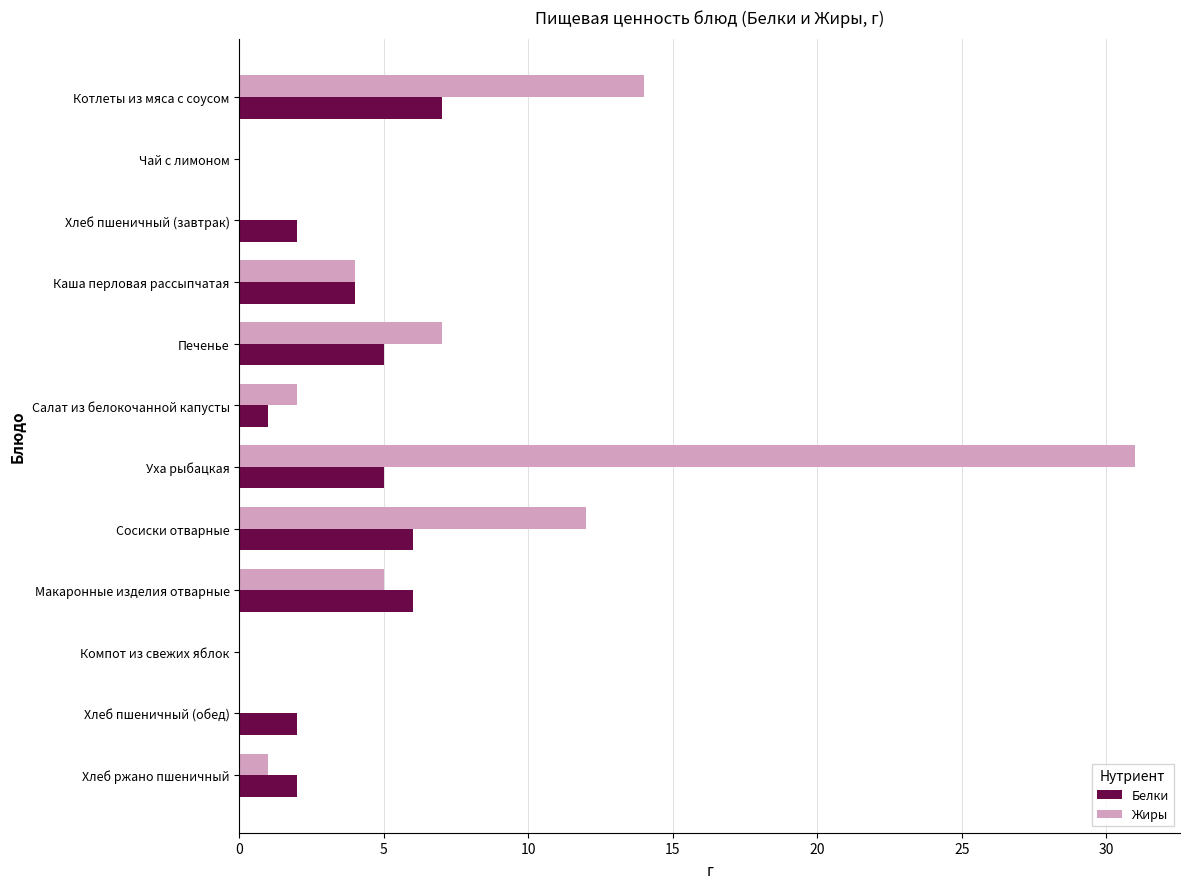

What is the sum of all Жиры values?

76